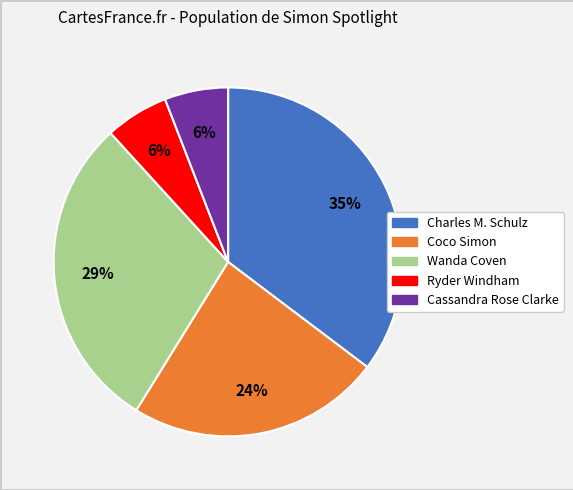

Is Cassandra Rose Clarke the majority of the pie?

No